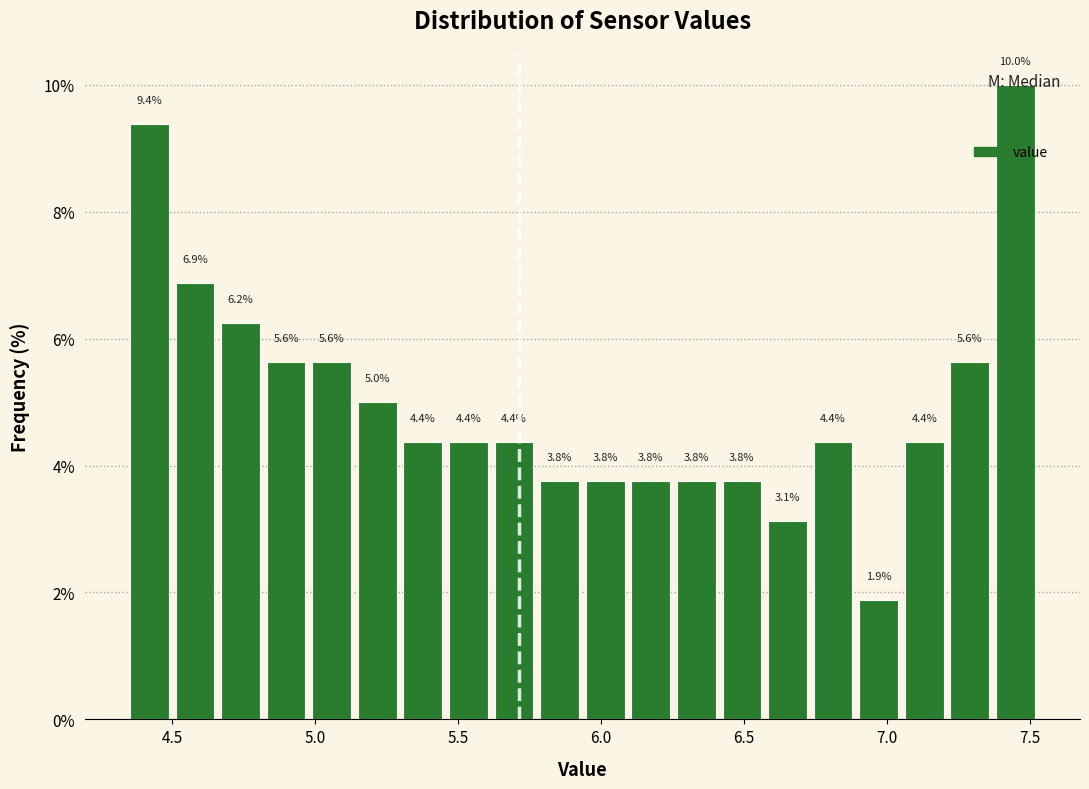

Around what value on the x-axis is the tallest bar? Give the approximate position of its centre, as read against the axis.

7.45